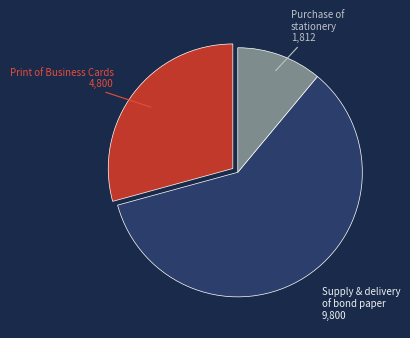

Does any single category account for the majority?

Yes